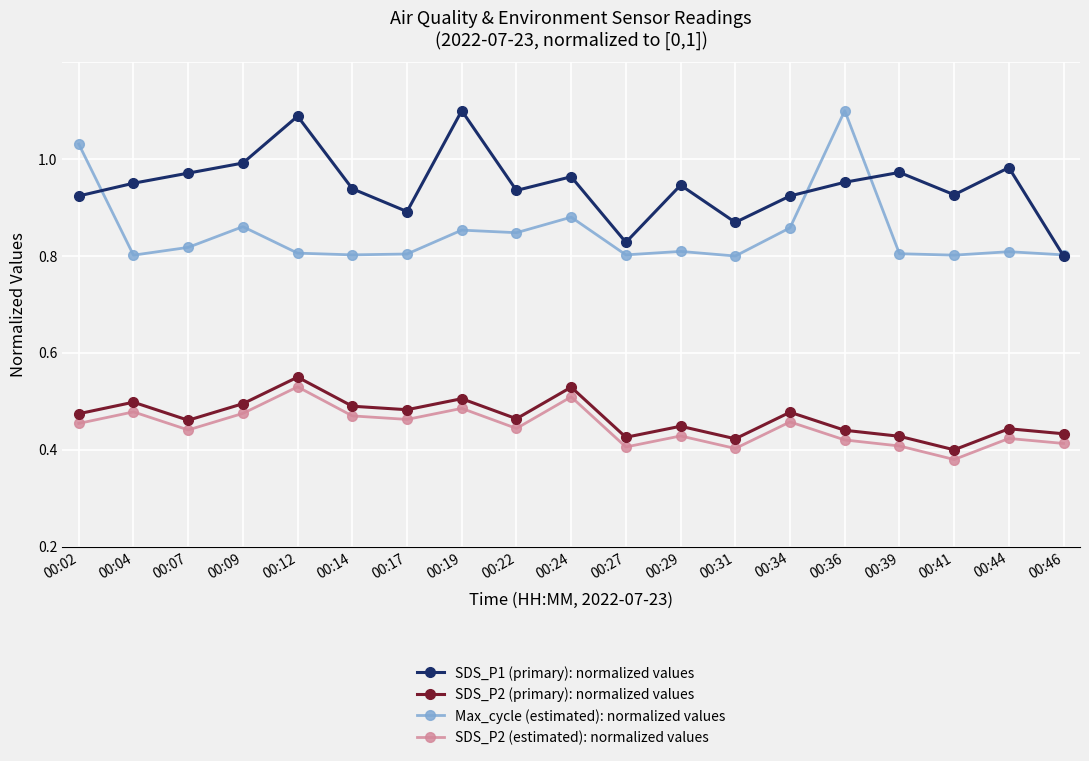

Does the chart have visible grid lines?

Yes